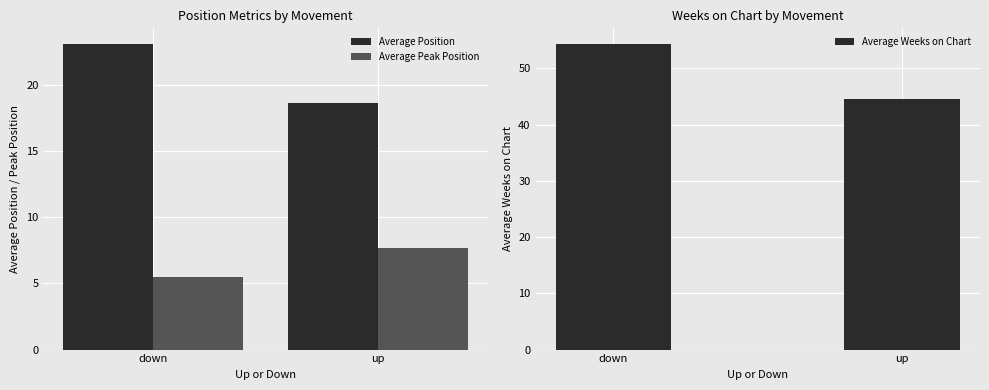

What is the difference between the maximum and minimum values in the Average Position series?

4.5